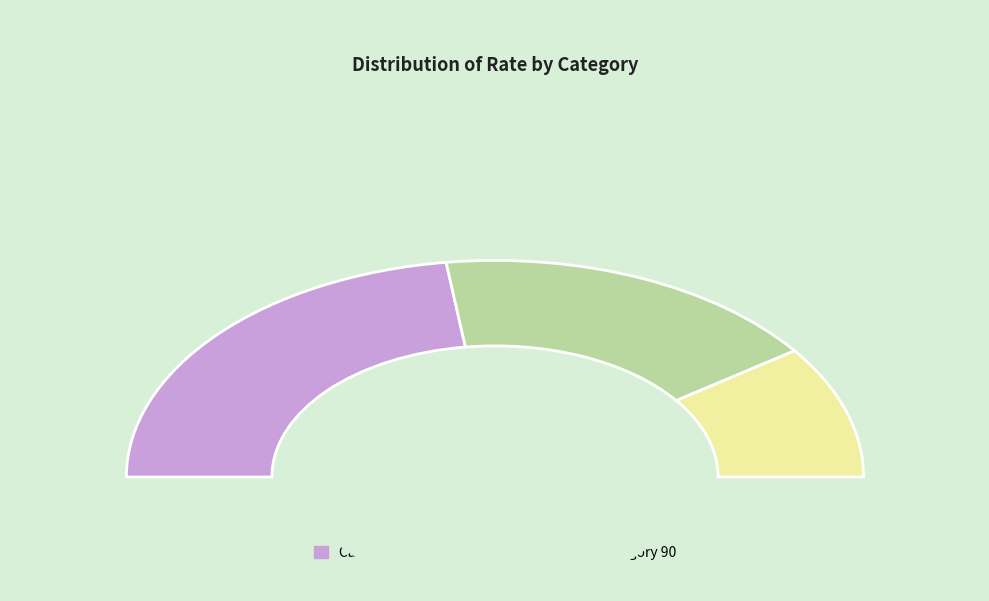

Does any single category account for the majority?

No